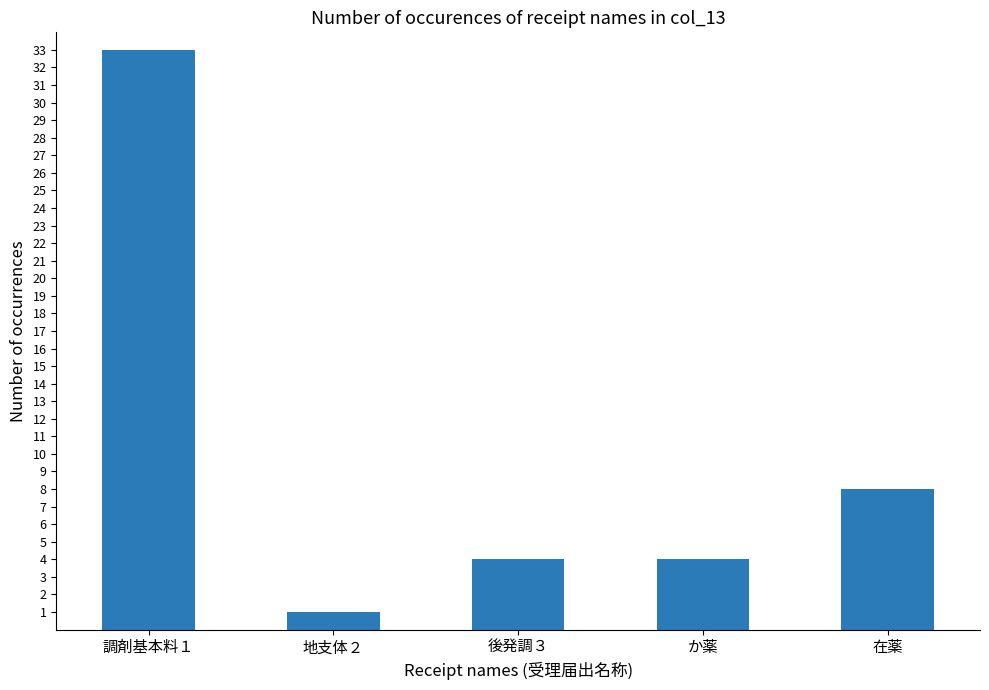

What is the difference between the maximum and minimum values?

32